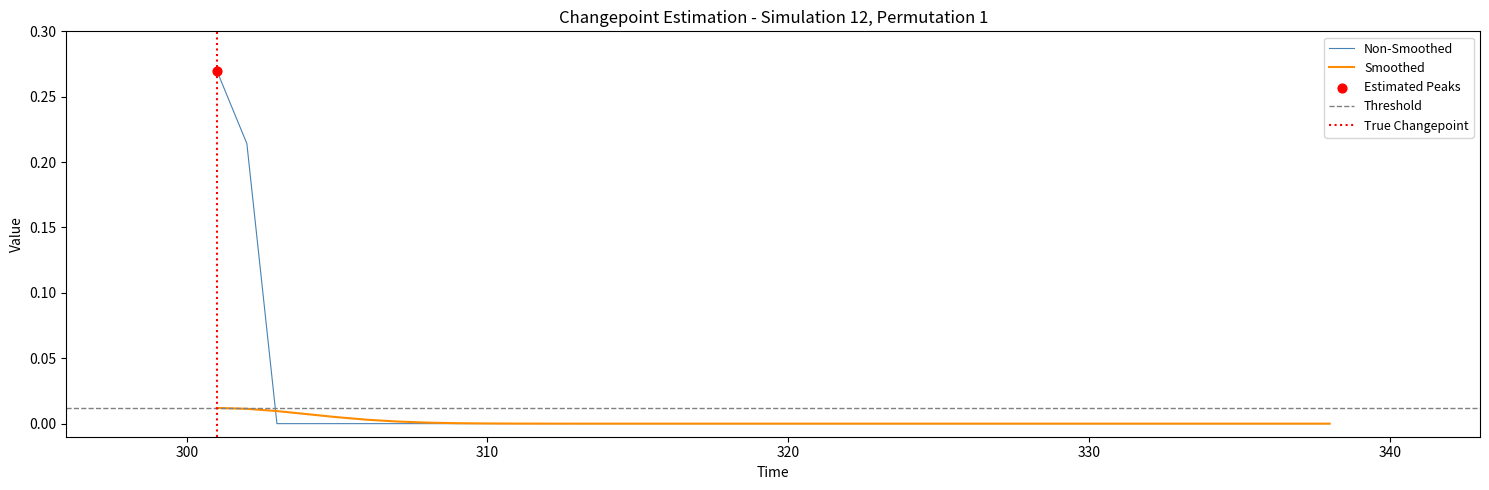

Which has a higher value, 336 or 333?

336